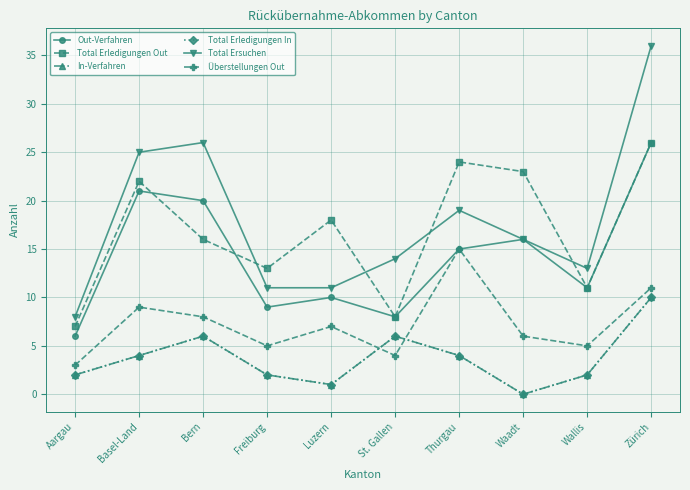

At how many categories does at least one series exceed 4?

10